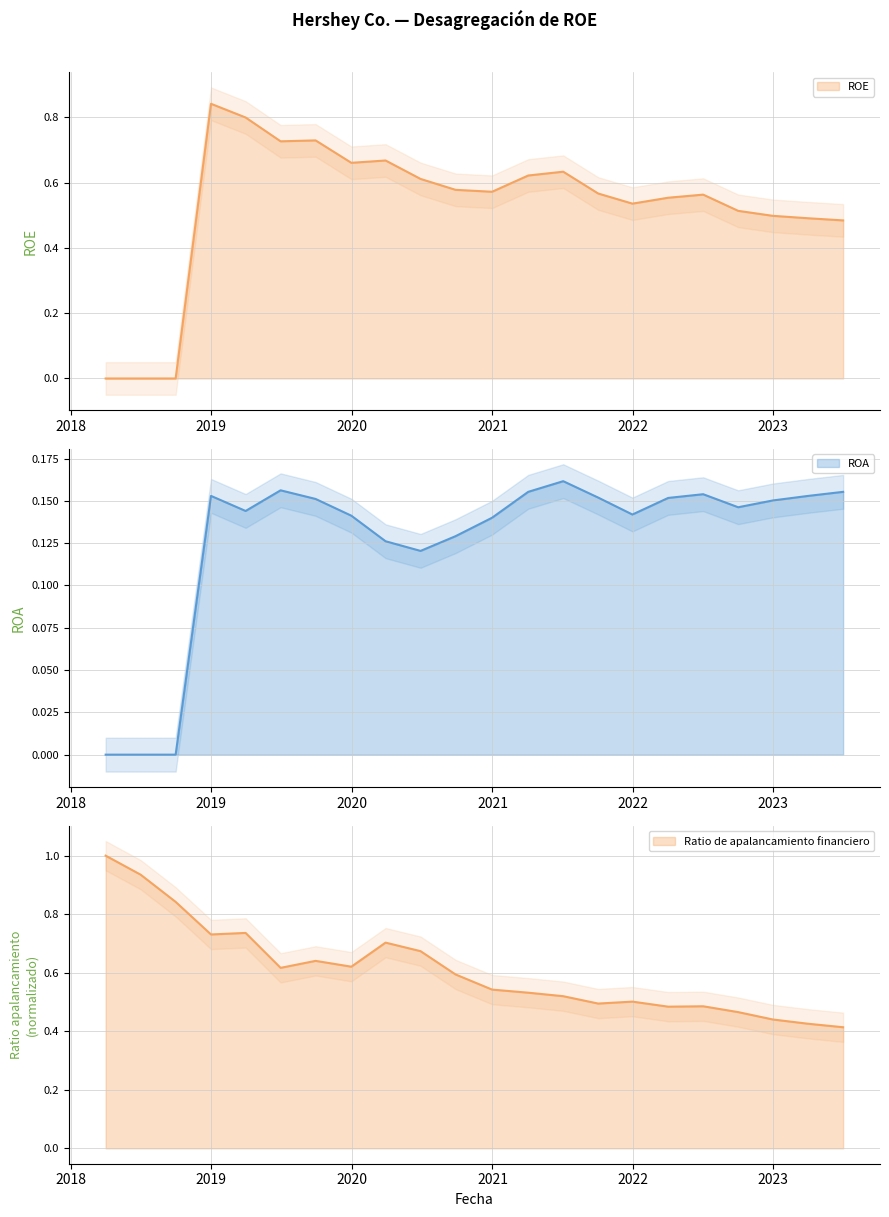

The value of Ratio de apalancamiento financiero at 2019-09-29 is 0.6. True or false?

True